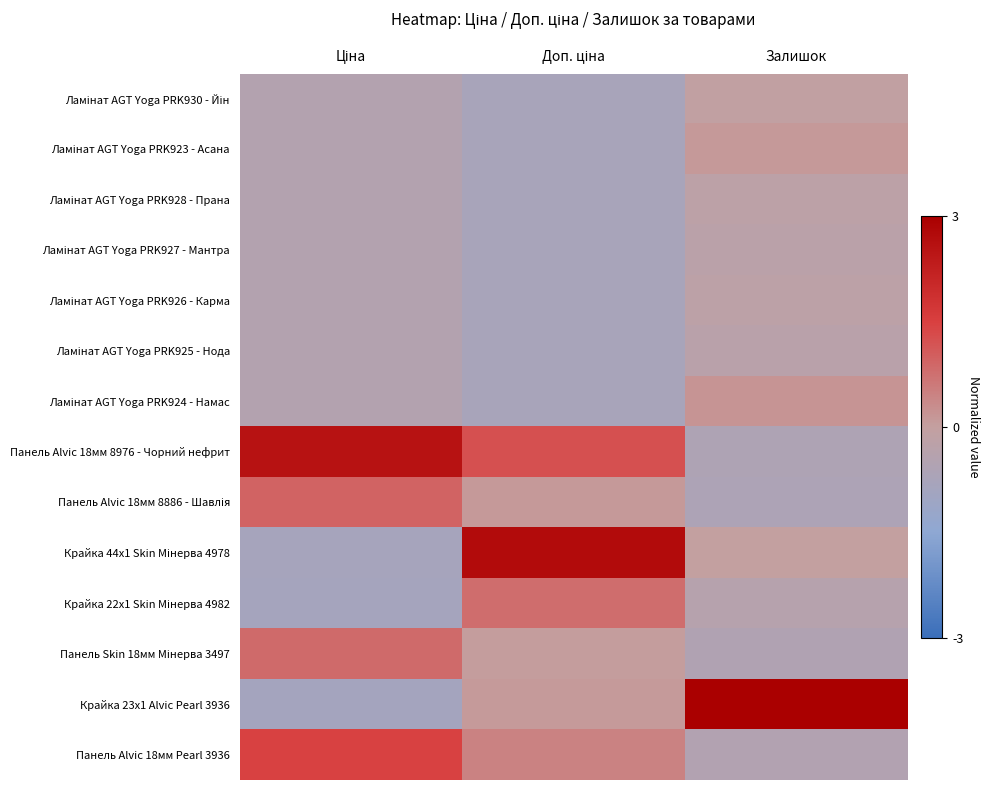

Between Ціна and Залишок, which is larger?

Залишок